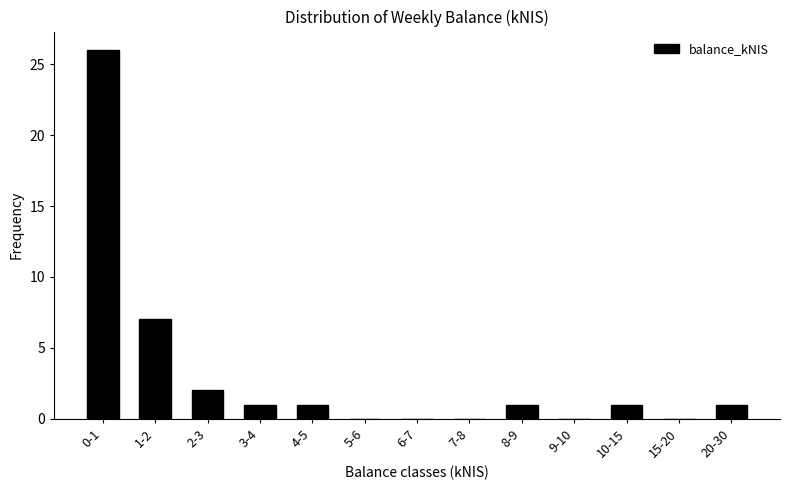

Reading left to right, list all the values displayed in this chart.

0-1=26	1-2=7	2-3=2	3-4=1	4-5=1	5-6=0	6-7=0	7-8=0	8-9=1	9-10=0	10-15=1	15-20=0	20-30=1